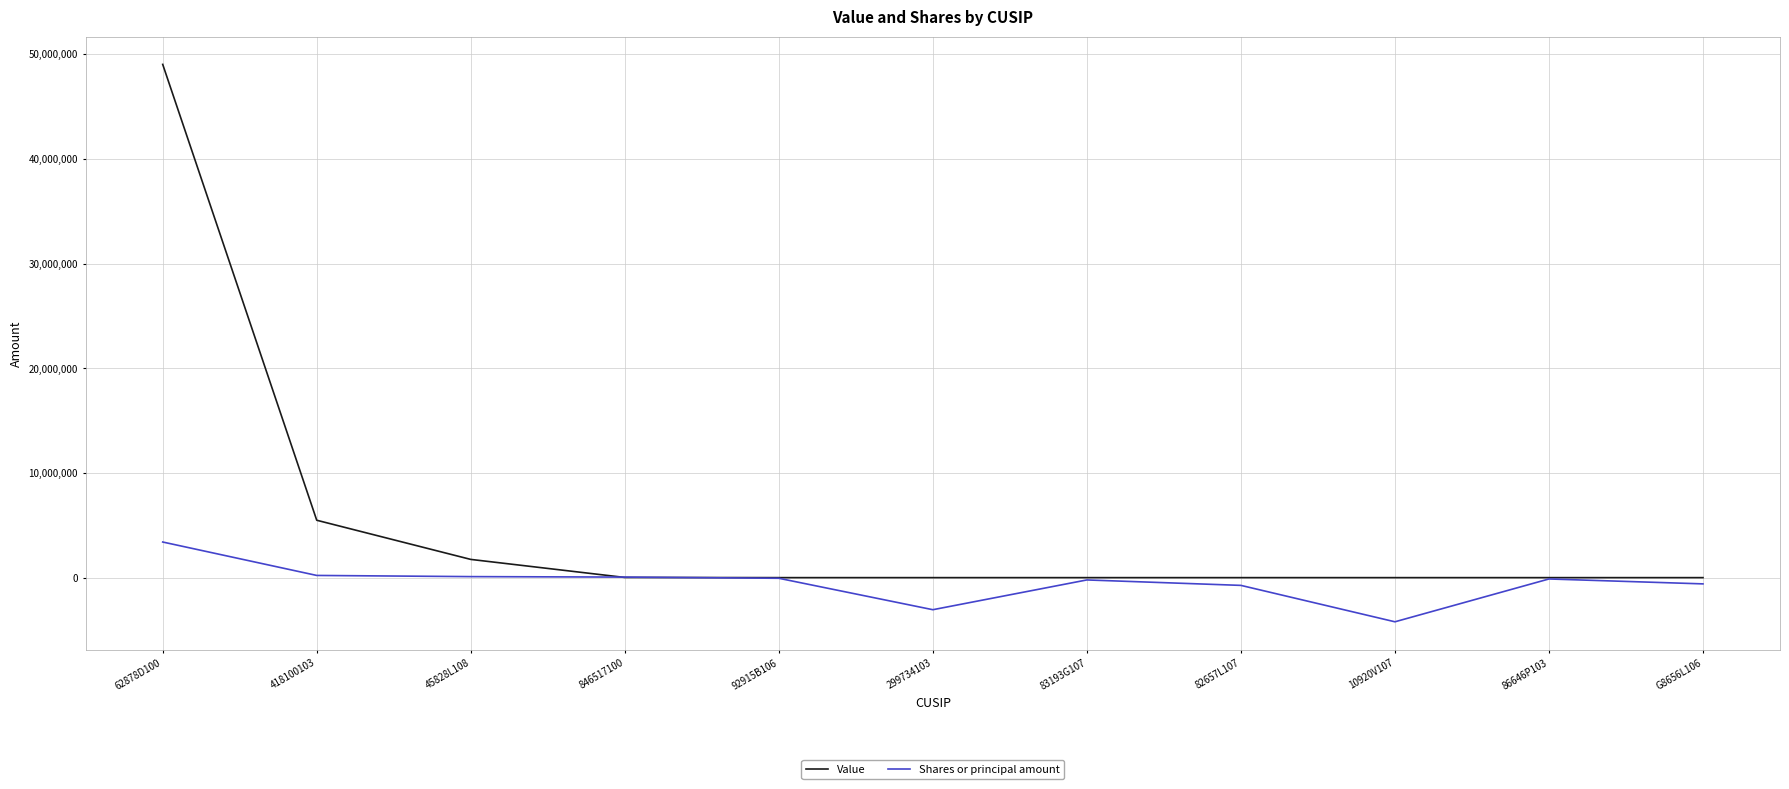

What is the greatest value displayed?

49016926